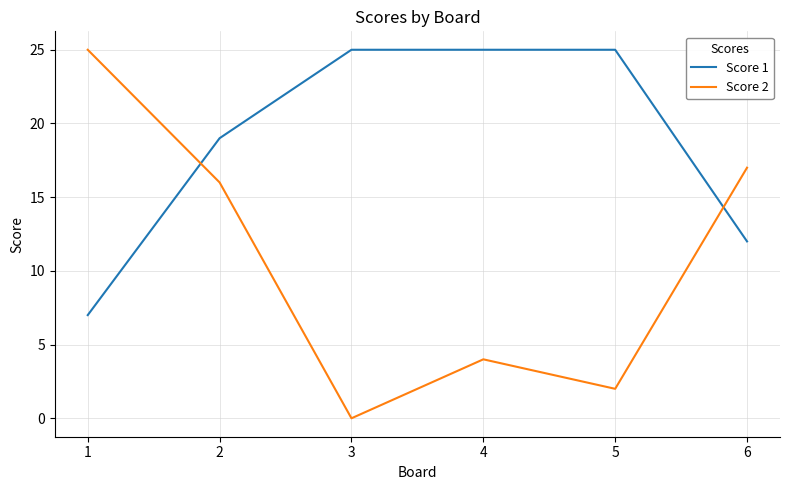

Reading right to left, transcribe all the data shown in this chart.

Score 1: 12	25	25	25	19	7
Score 2: 17	2	4	0	16	25